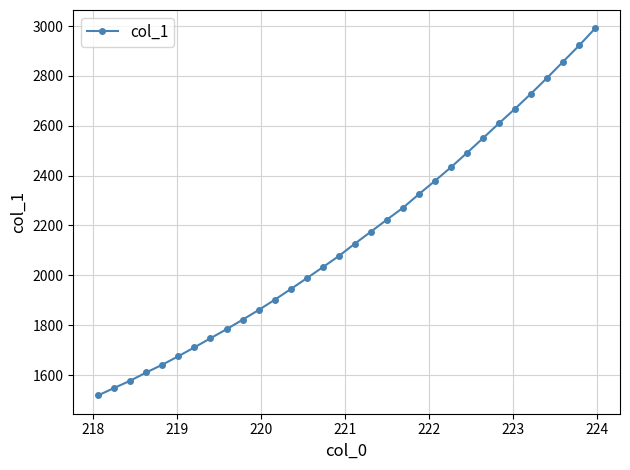

What is the difference between the maximum and minimum values?

1472.4